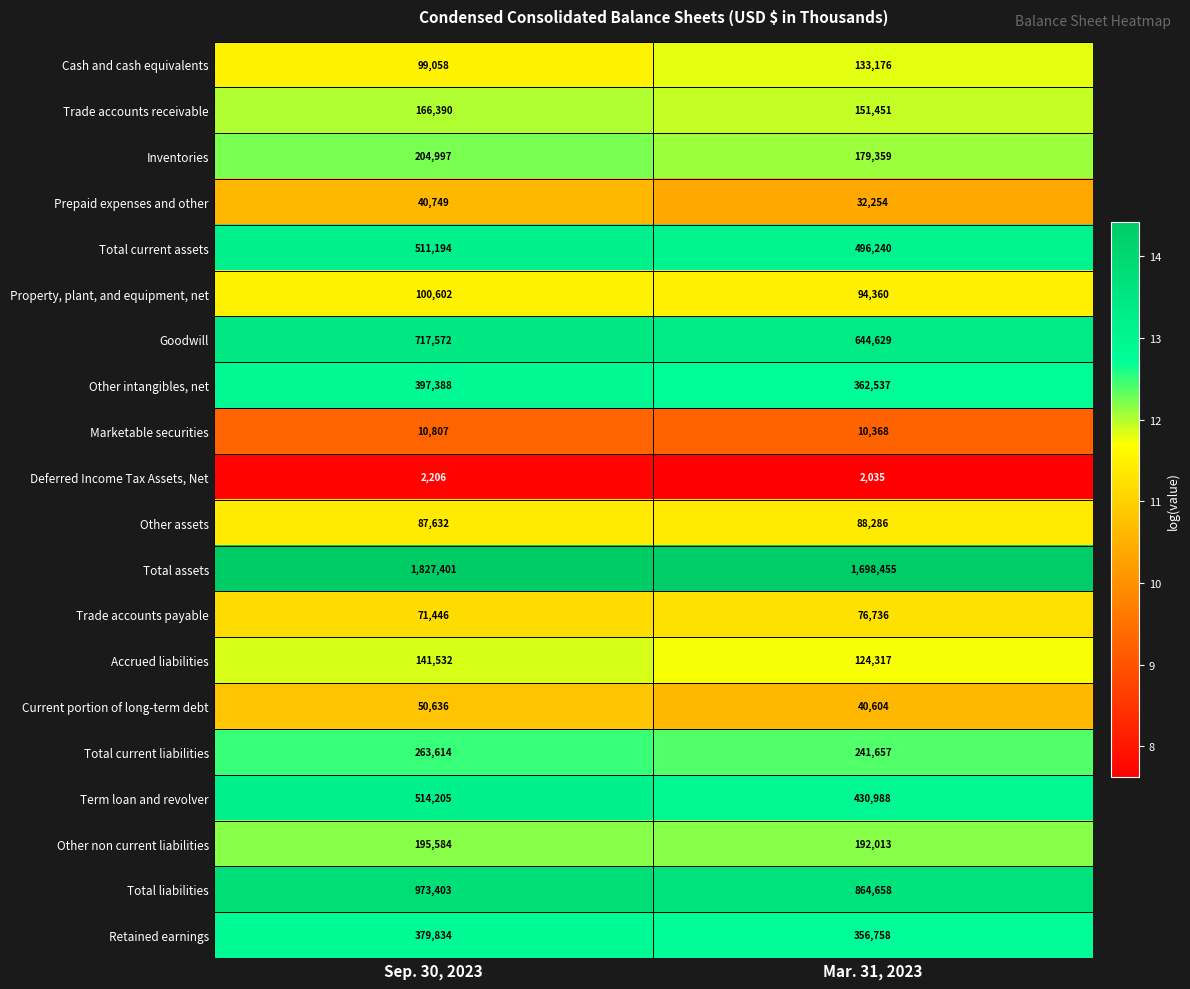

True or false: Current portion of long-term debt has a value of 50636 at Sep. 30, 2023.

True